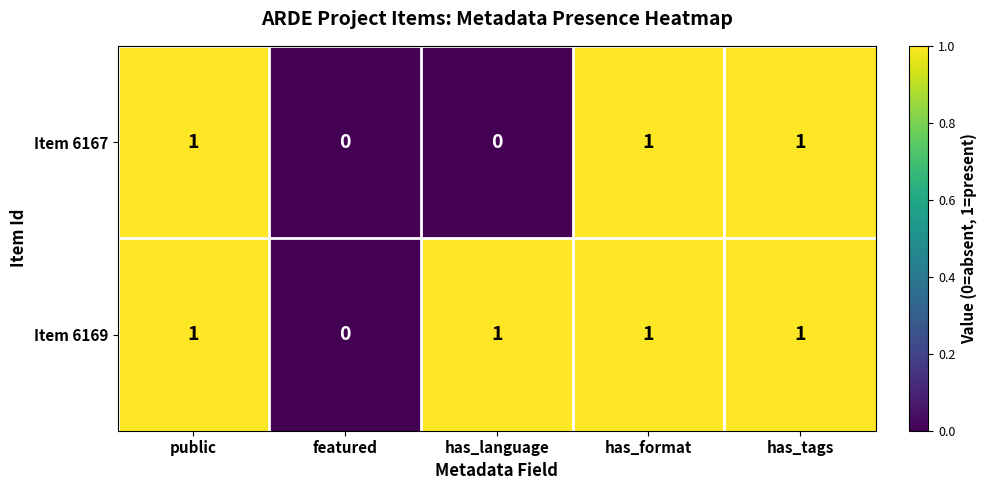

Reading left to right, list all the values displayed in this chart.

Item 6167: public=1	featured=0	has_language=0	has_format=1	has_tags=1
Item 6169: public=1	featured=0	has_language=1	has_format=1	has_tags=1